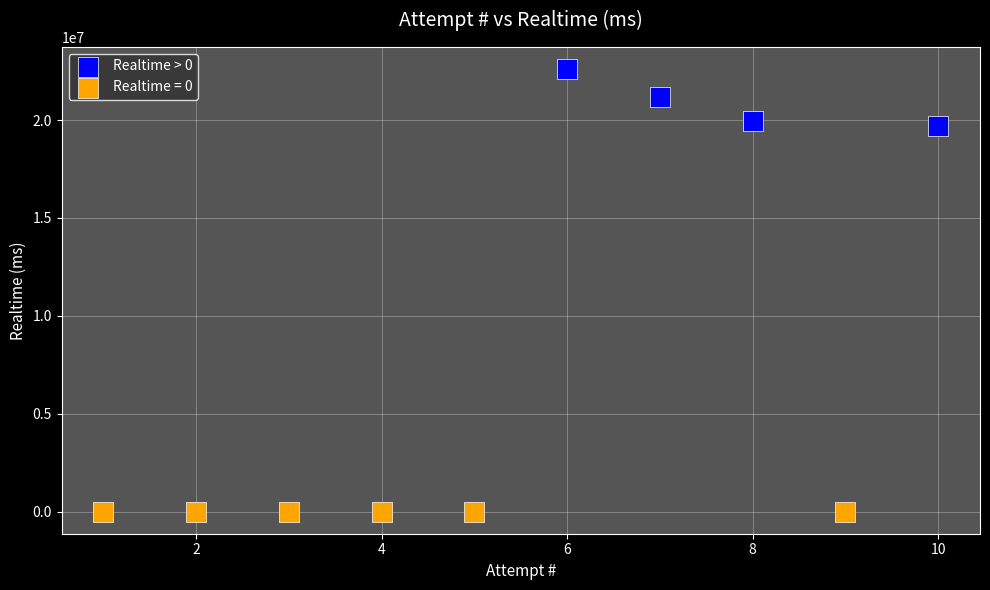

Which series reaches the minimum Y coordinate?

Realtime = 0